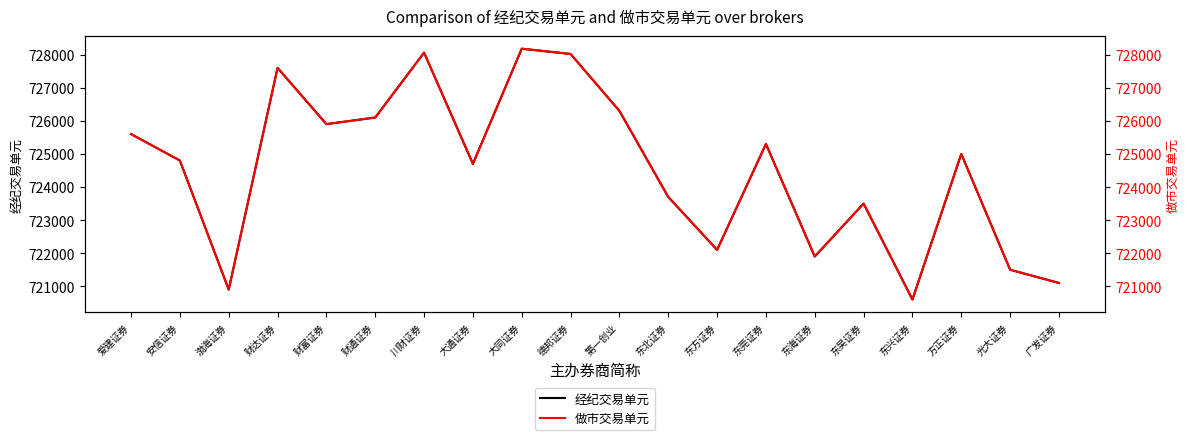

Reading right to left, extract all data points from this chart.

经纪交易单元: 721100	721500	725000	720600	723500	721900	725300	722100	723700	726300	728020	728180	724700	728060	726100	725900	727600	720900	724800	725600
做市交易单元: 721102	721502	725002	720602	723502	721902	725302	722102	723702	726302	728022	728182	724702	728062	726102	725902	727602	720902	724802	725602